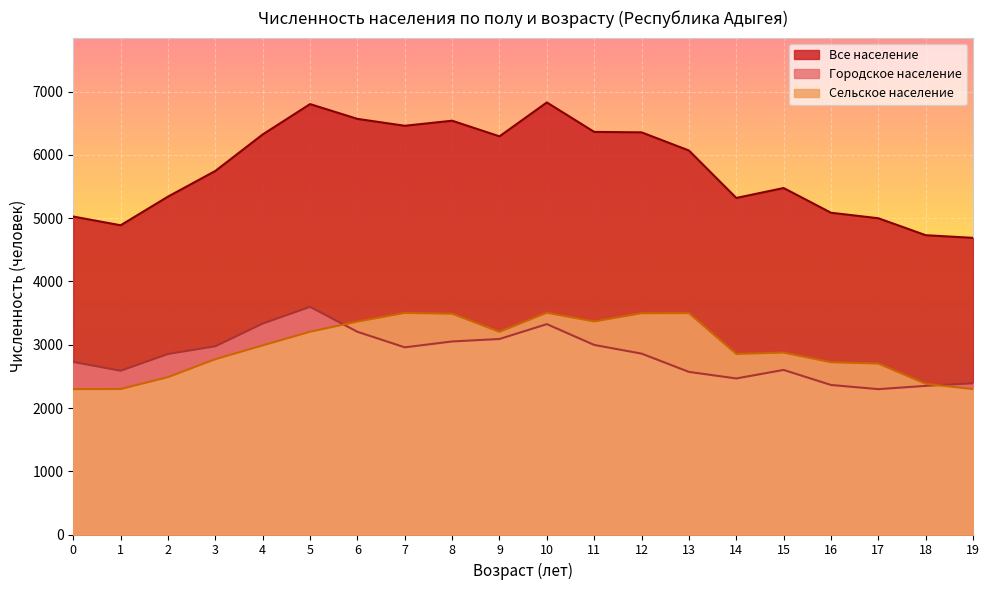

Which has a higher value, 16 or 12?

12